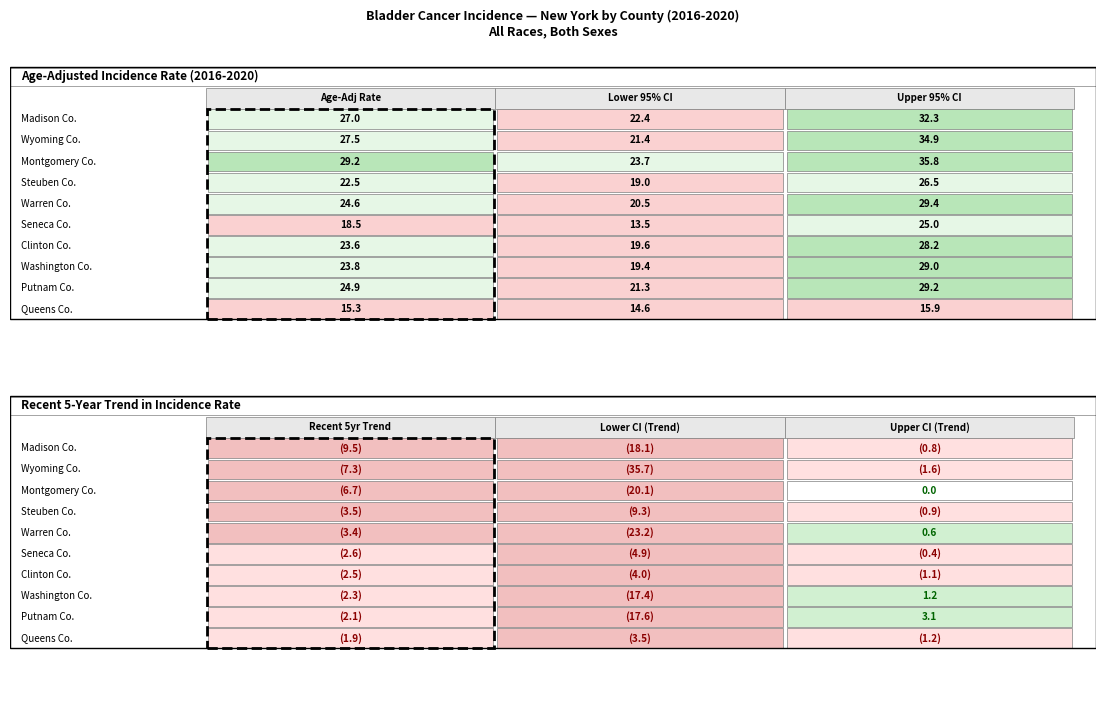

How many negative values does the Seneca County series have?

3